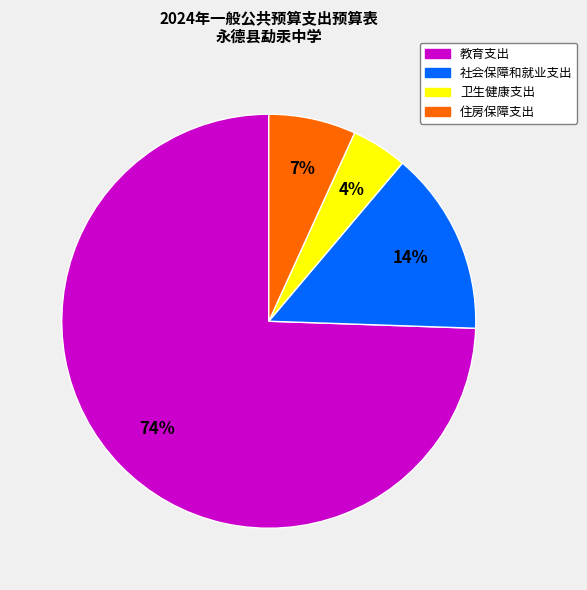

Is it true that 教育支出 is 74% of the pie?

True